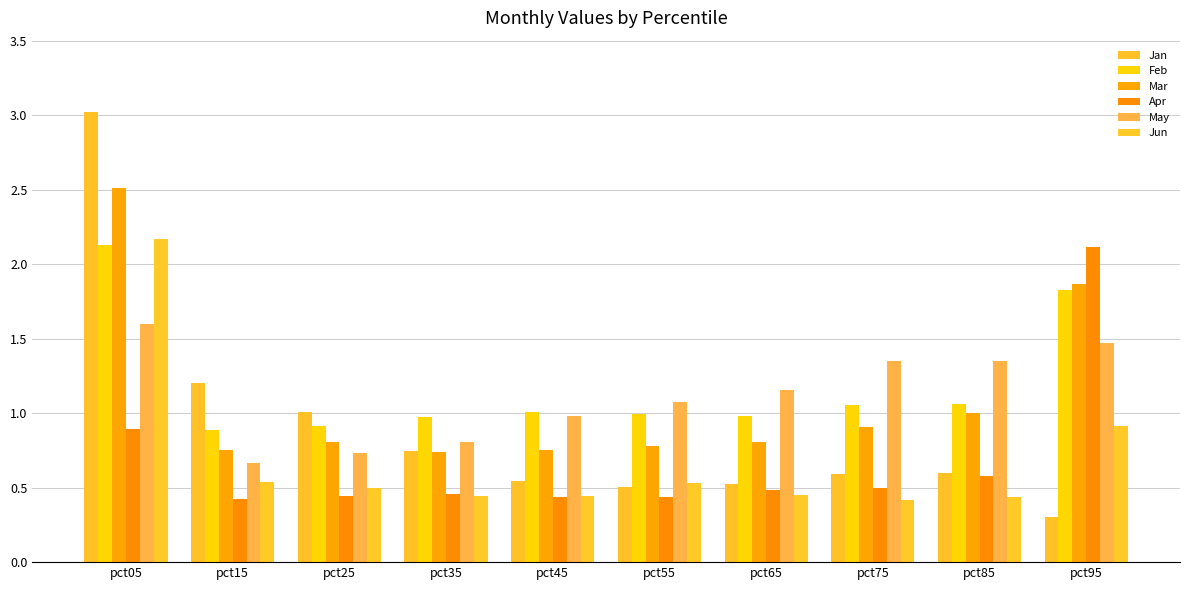

Count the number of data series in this chart.

6